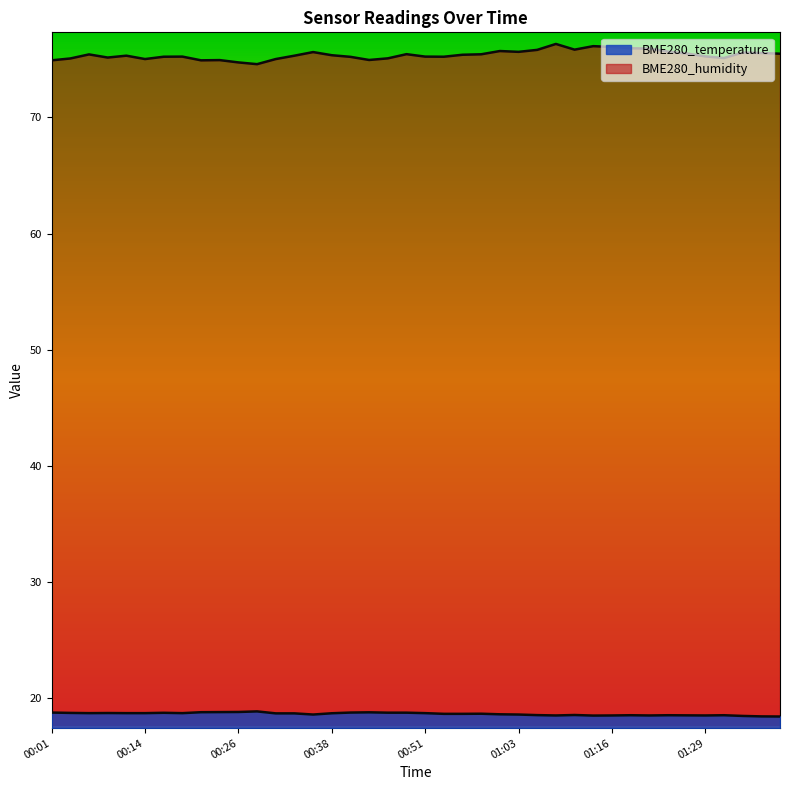

At 01:32, list the series in order from smallest to largest.

BME280_temperature, BME280_humidity